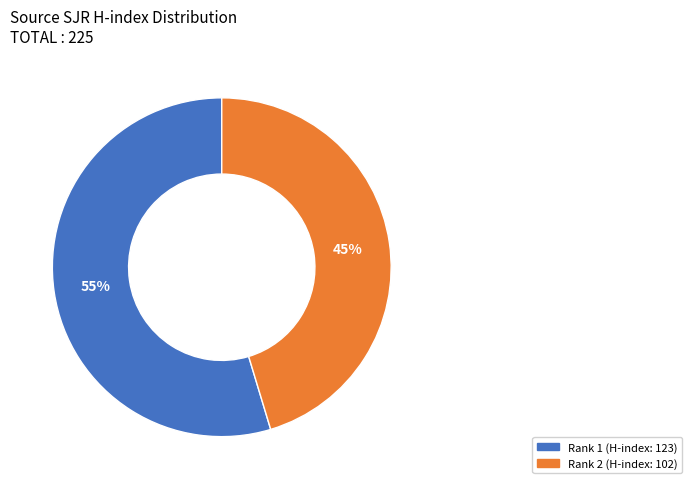

To the nearest percent, what is the average slice percentage?

50%